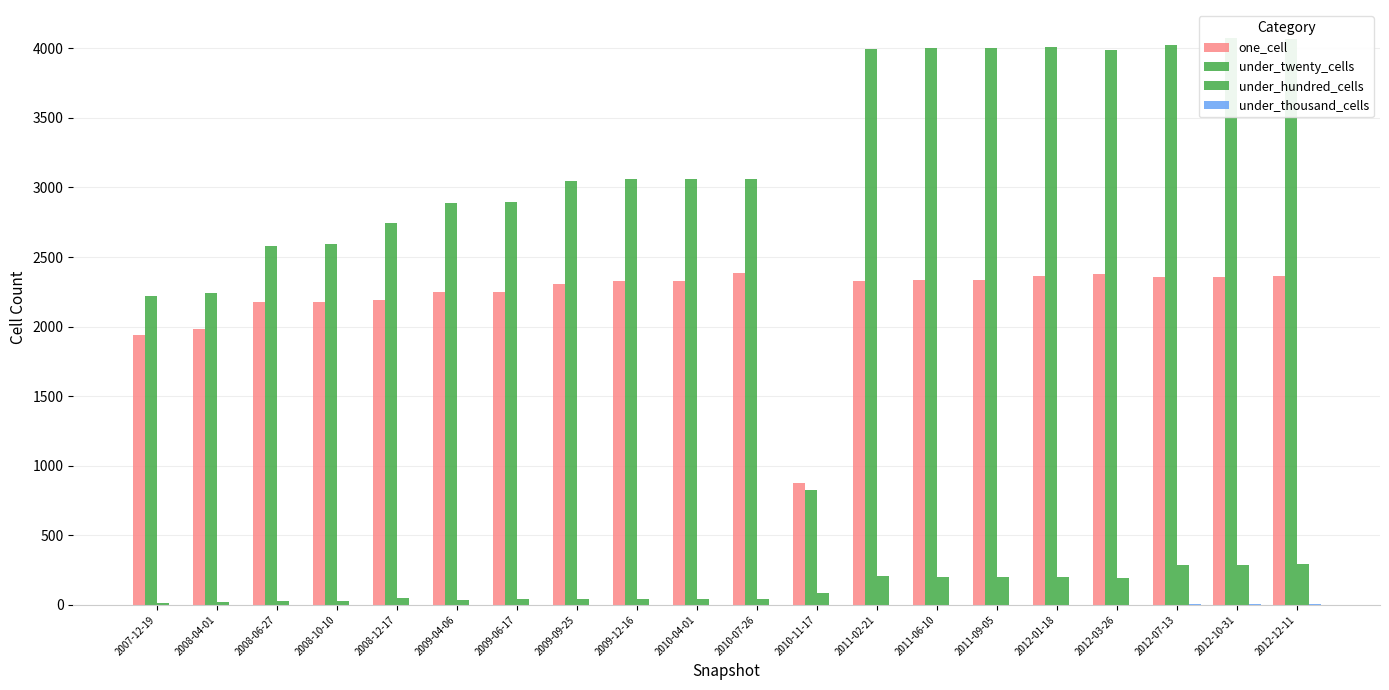

At which category is the sum across all series the highest?

2012-12-11